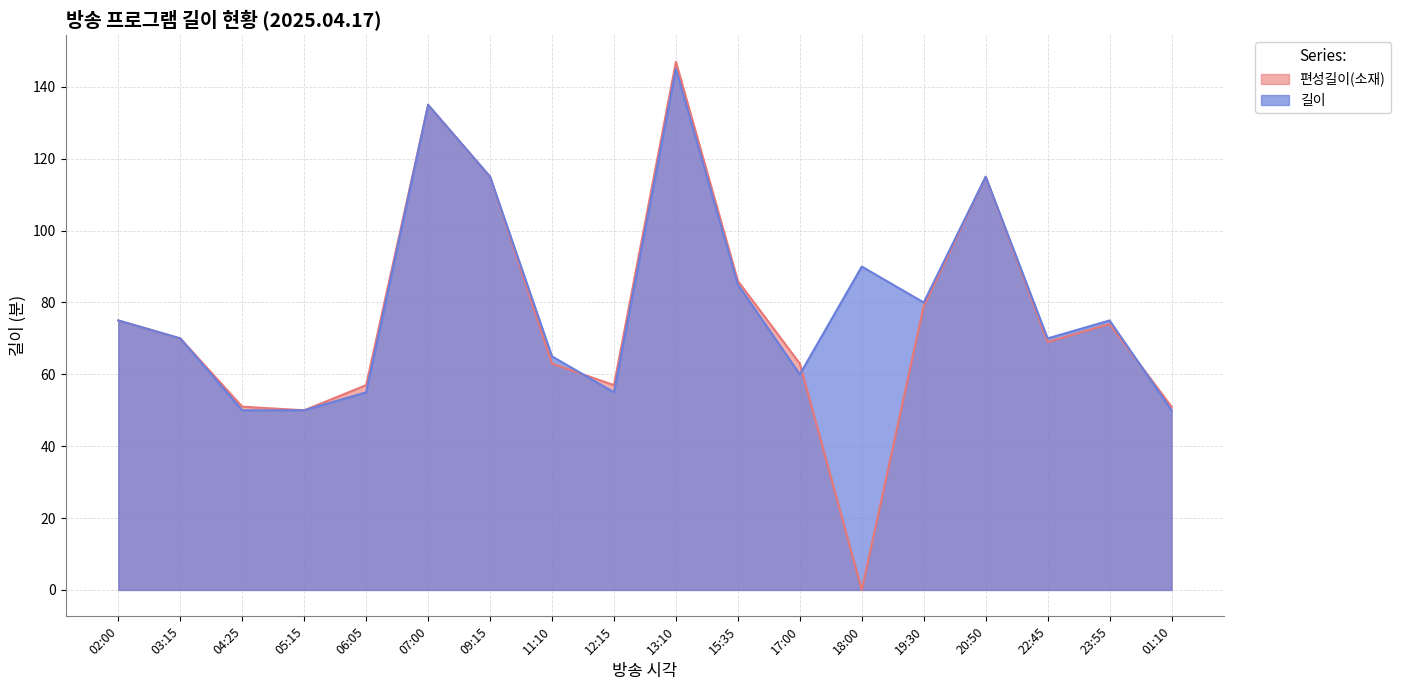

How many lines are shown in the chart?

2